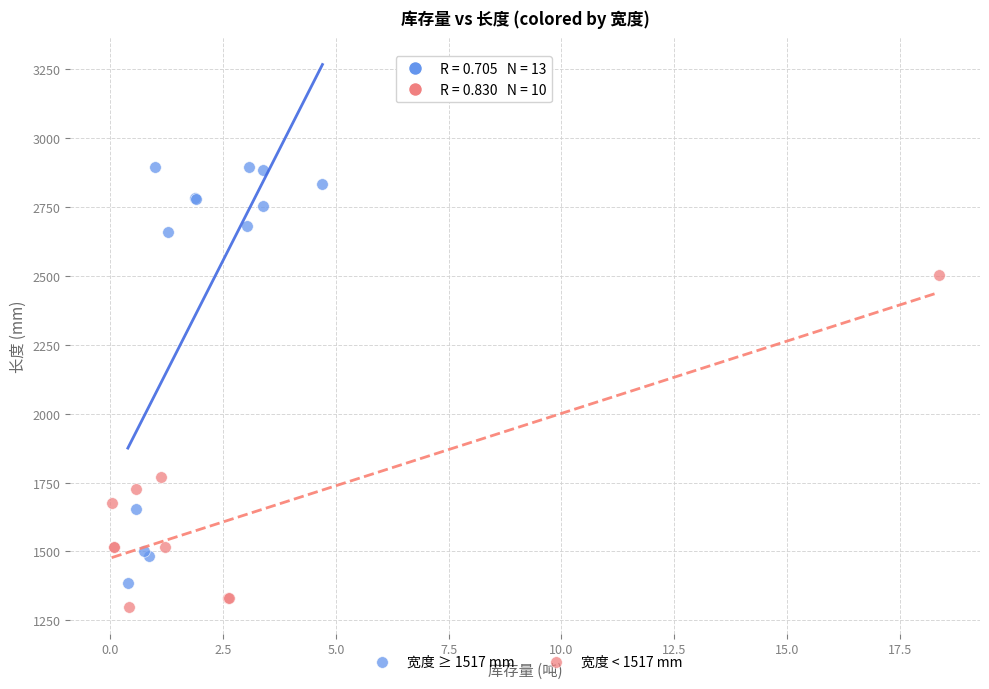

Which series has the widest spread of Y values?

宽度 ≥ 1517 mm